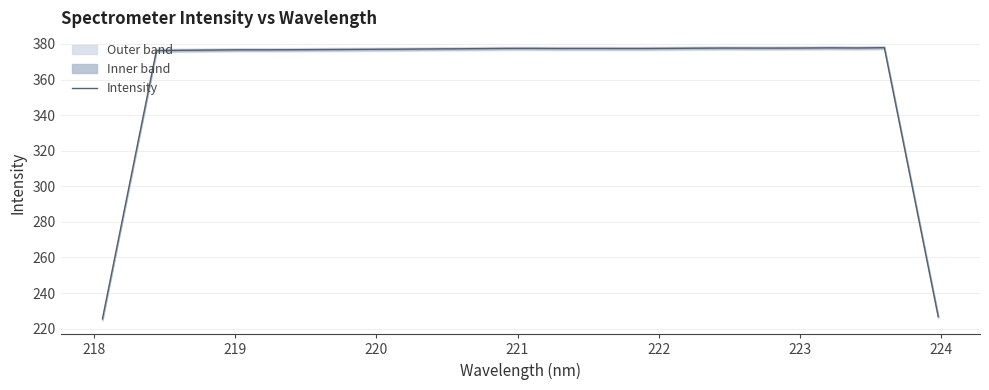

What is the minimum value for Intensity?

225.5